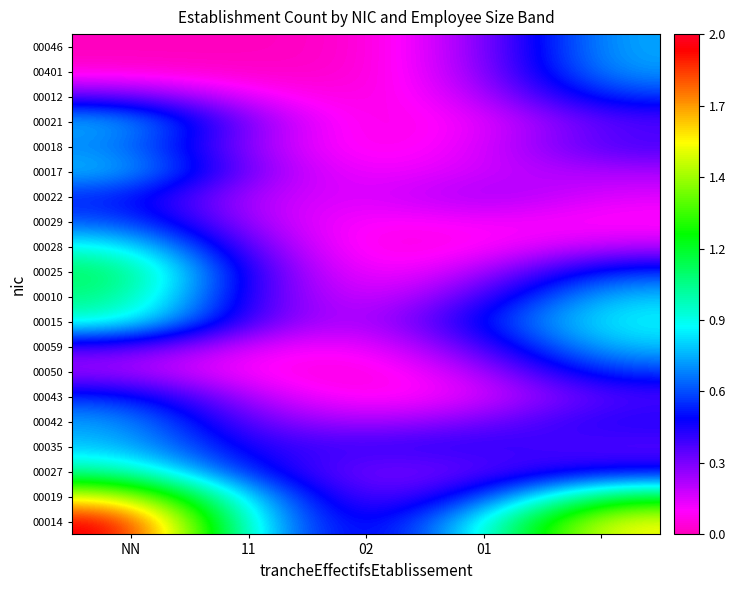

Is the value of 00021 at NN greater than the value of 00010 at 02?

Yes